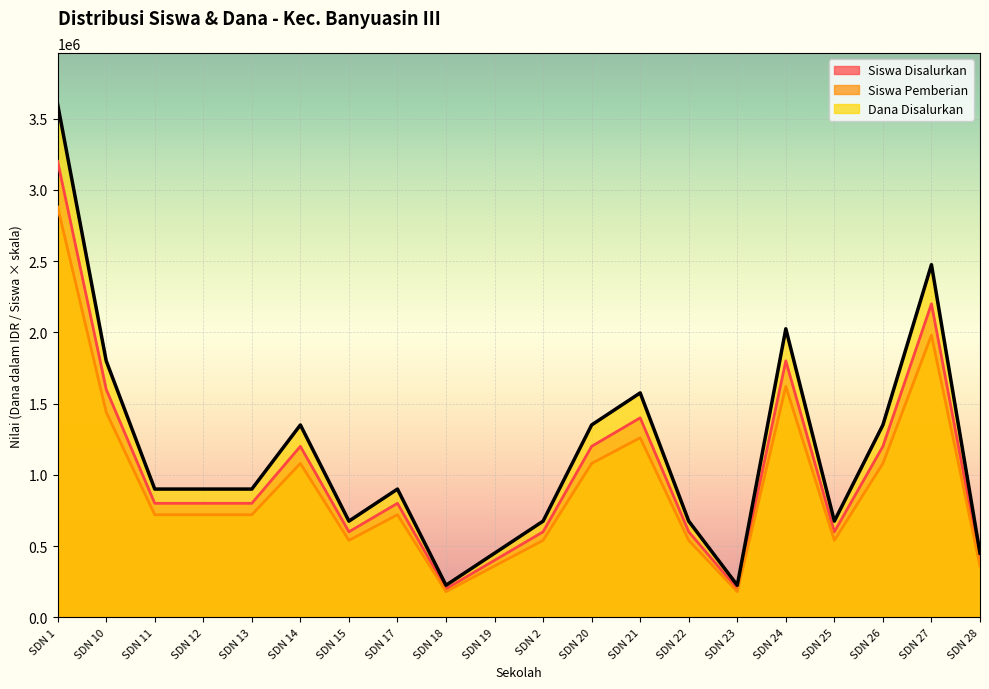

Which has a higher value, SDN 24 or SDN 1?

SDN 1